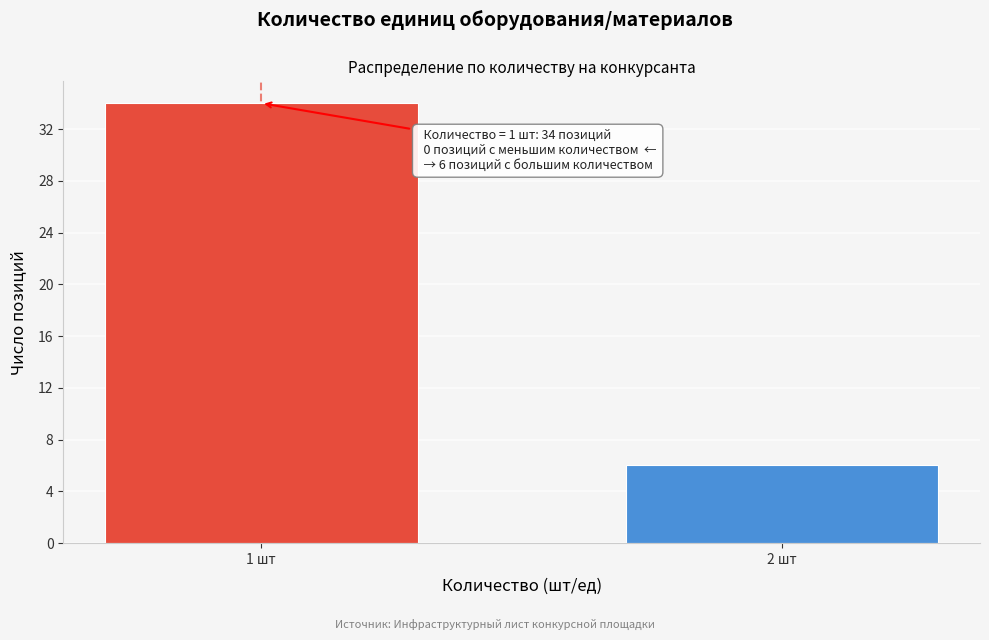

Reading right to left, transcribe all the data shown in this chart.

6	34